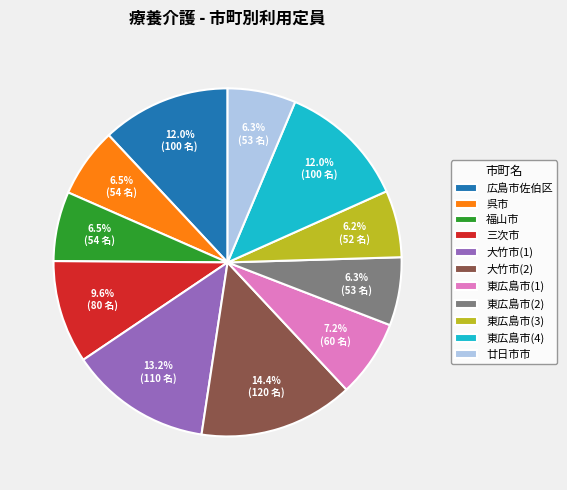

Approximately how many times larger is the value at 東広島市(4) compared to 広島市佐伯区?

1.0